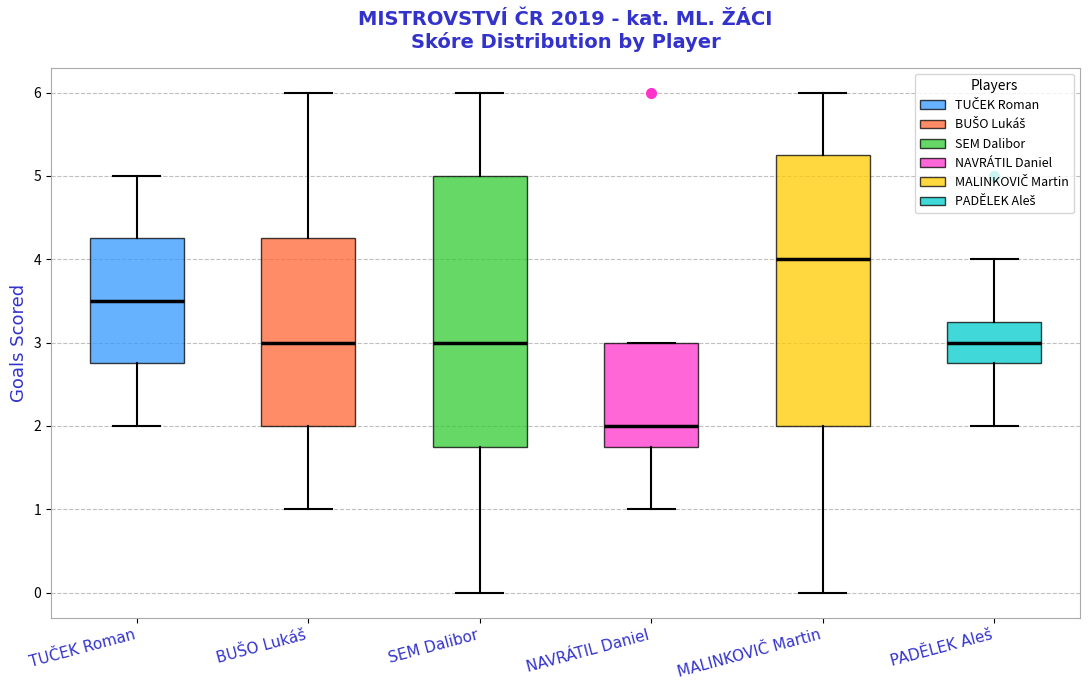

Reading left to right, read every box against the y-axis: the position of its median line, the range the box covers, and the ends of its whiskers. The values are not printed on the chart, so give them approximately, as read against the axis.

TUČEK Roman: median 3.5, box 2.8 to 4.3, whiskers 2.0 to 5.0
BUŠO Lukáš: median 3.0, box 2.0 to 4.3, whiskers 1.0 to 6.0
SEM Dalibor: median 3.0, box 1.8 to 5.0, whiskers 0.0 to 6.0
NAVRÁTIL Daniel: median 2.0, box 1.8 to 3.0, whiskers 1.0 to 3.0
MALINKOVIČ Martin: median 4.0, box 2.0 to 5.3, whiskers 0.0 to 6.0
PADĚLEK Aleš: median 3.0, box 2.8 to 3.3, whiskers 2.0 to 4.0